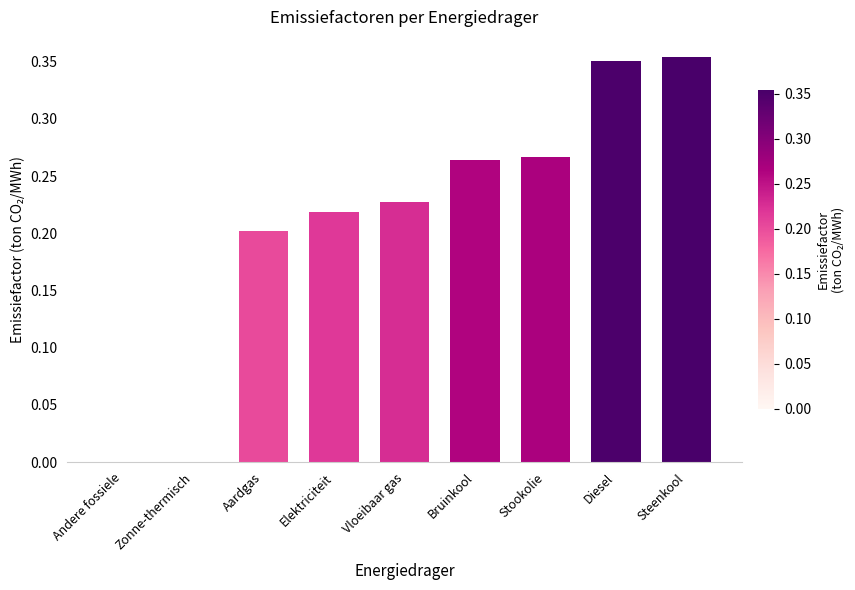

Count the number of data series in this chart.

1